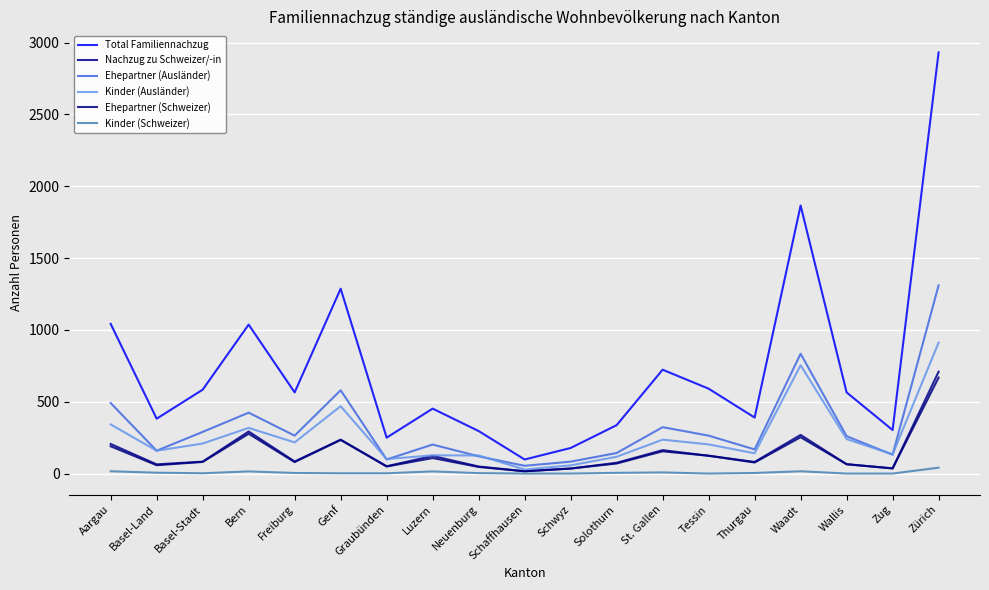

What is the sum of all Ehepartner (Schweizer) values?

2622